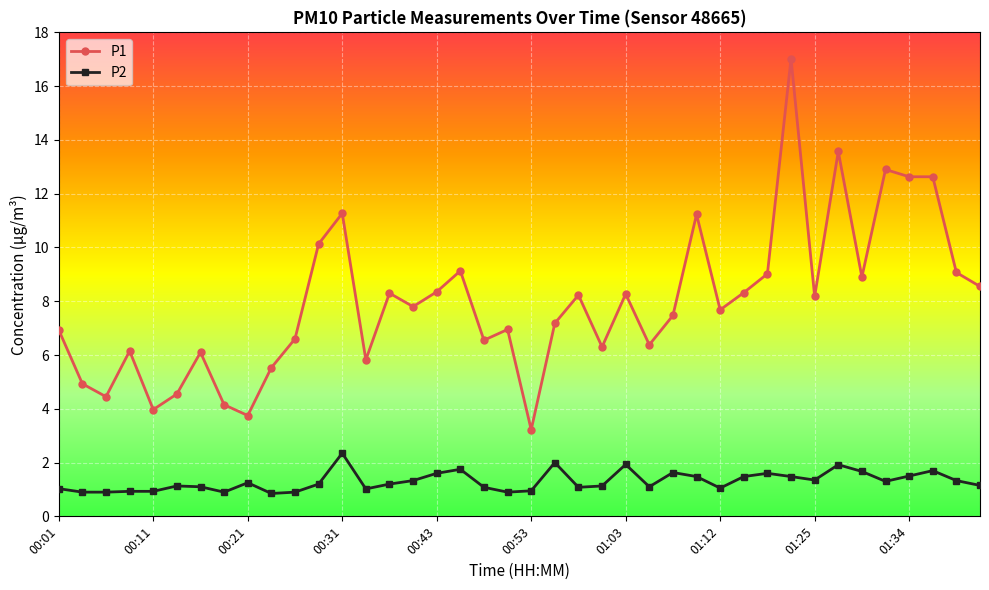

List the series in order of their peak value, highest first.

P1, P2